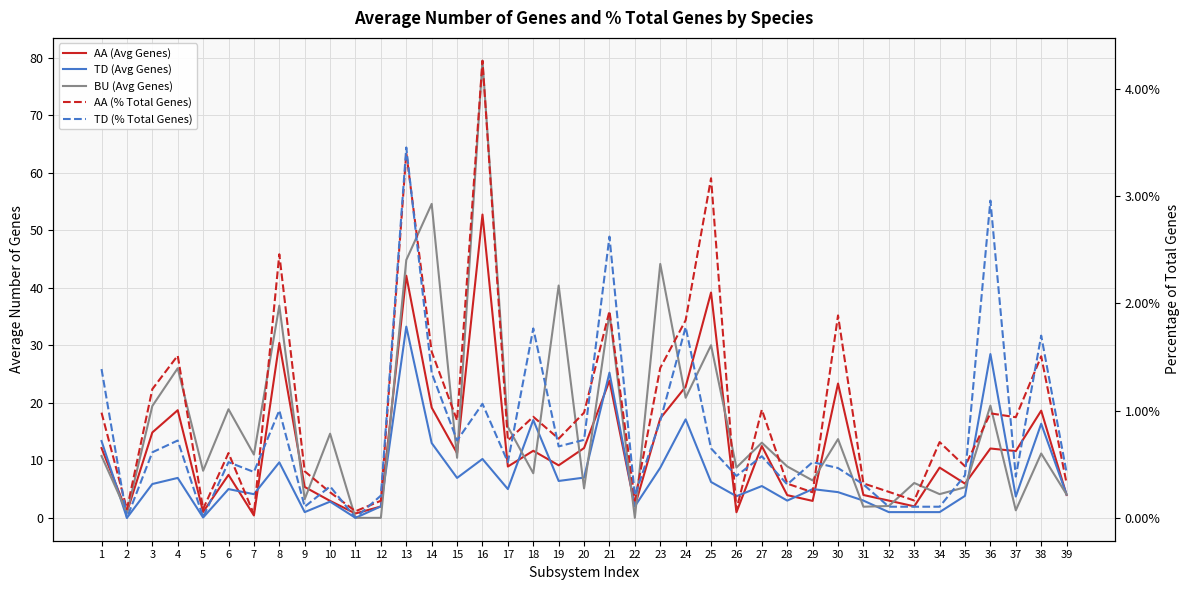

Which series has the largest range (max minus min)?

BU (Avg Genes)